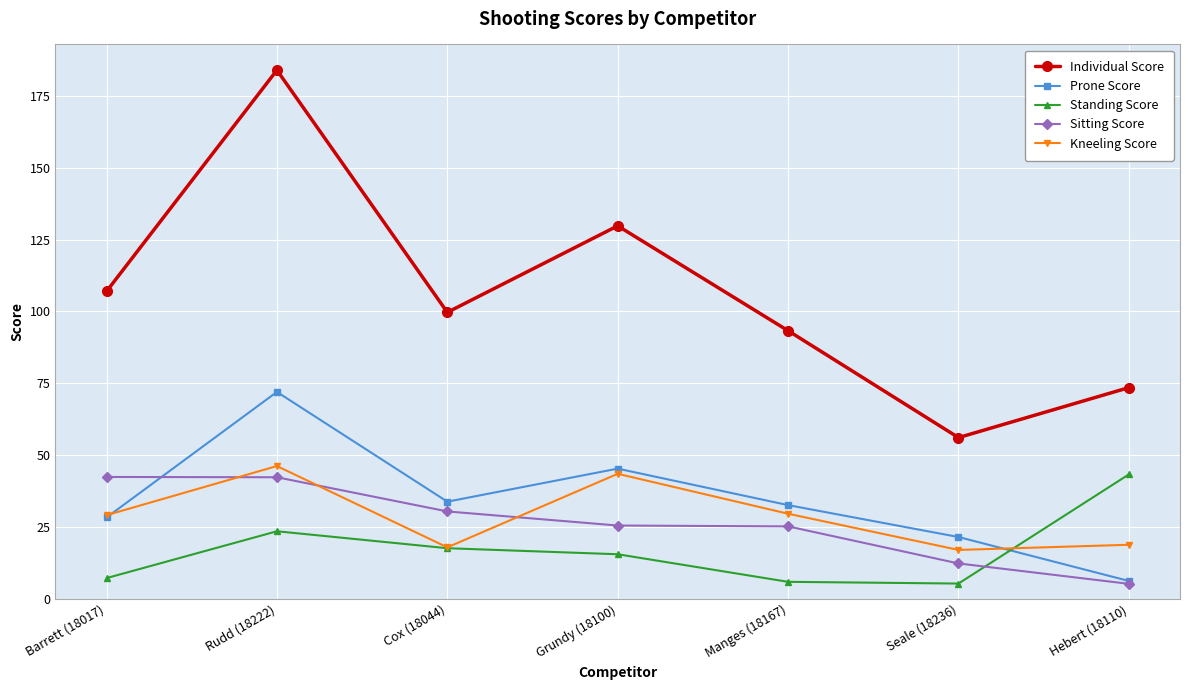

What is the label of the 3rd point from the right?

Manges (18167)